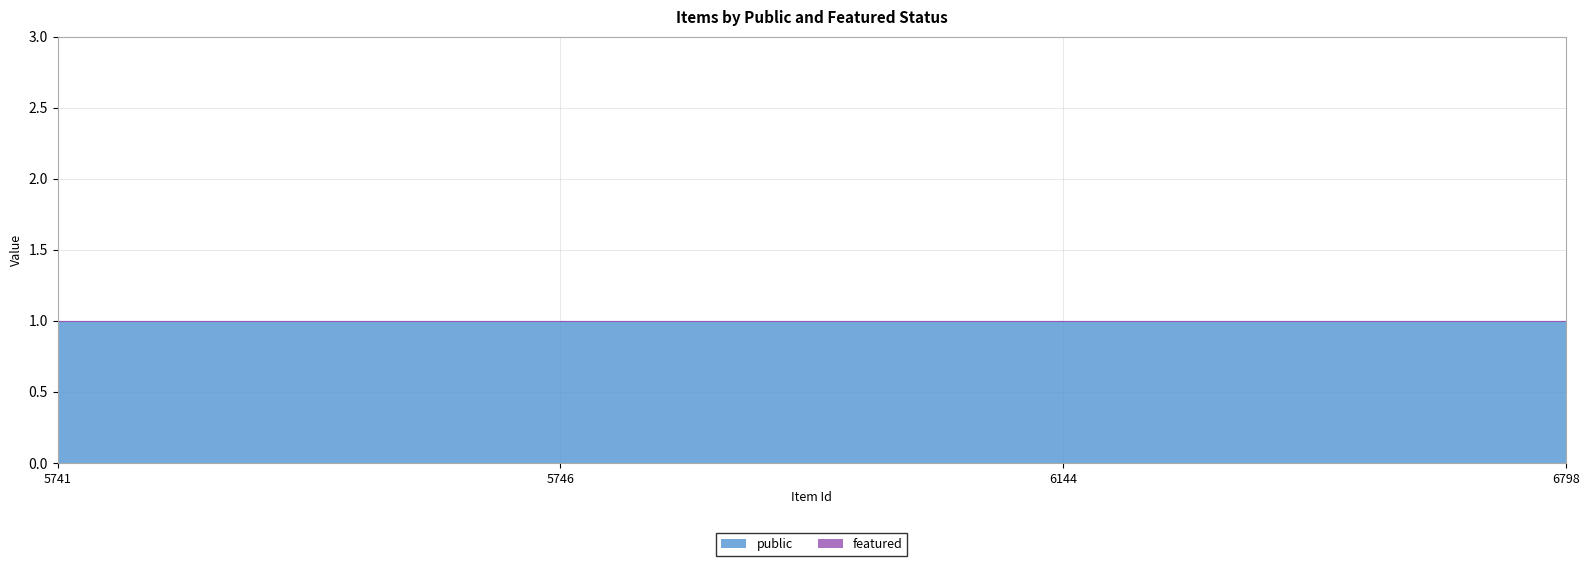

Read the public value at 5746.

1